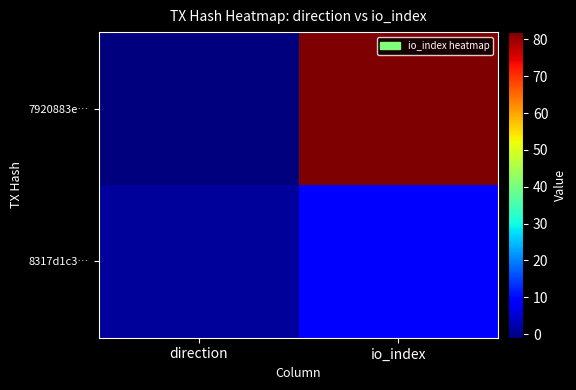

Which series has the largest total across all categories?

7920883e…